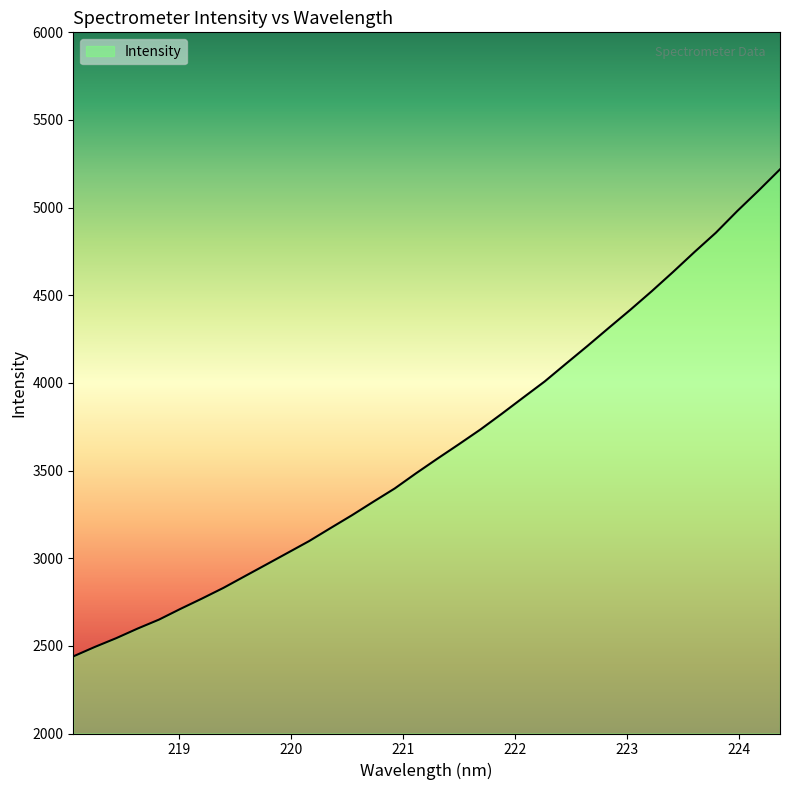

What is the maximum value shown in the chart?

5218.3